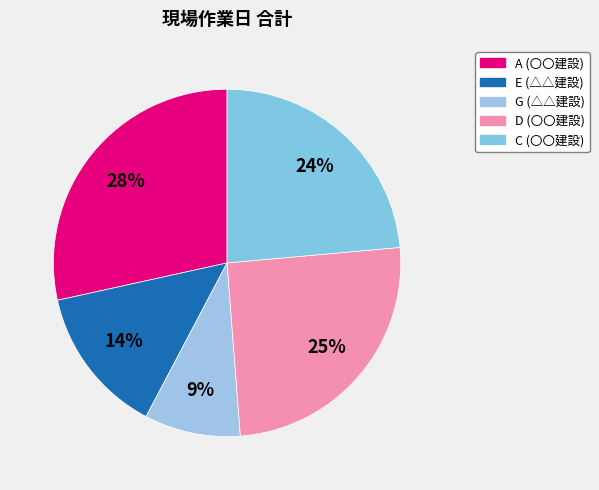

Between C (〇〇建設) and D (〇〇建設), which is larger?

D (〇〇建設)